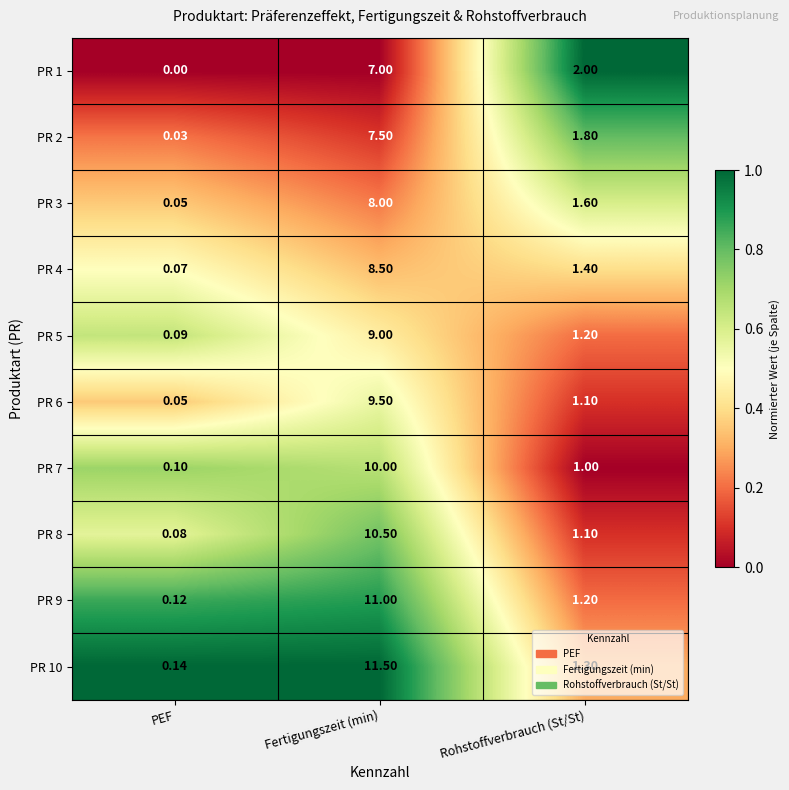

At which label does PR 2 reach its minimum?

PEF